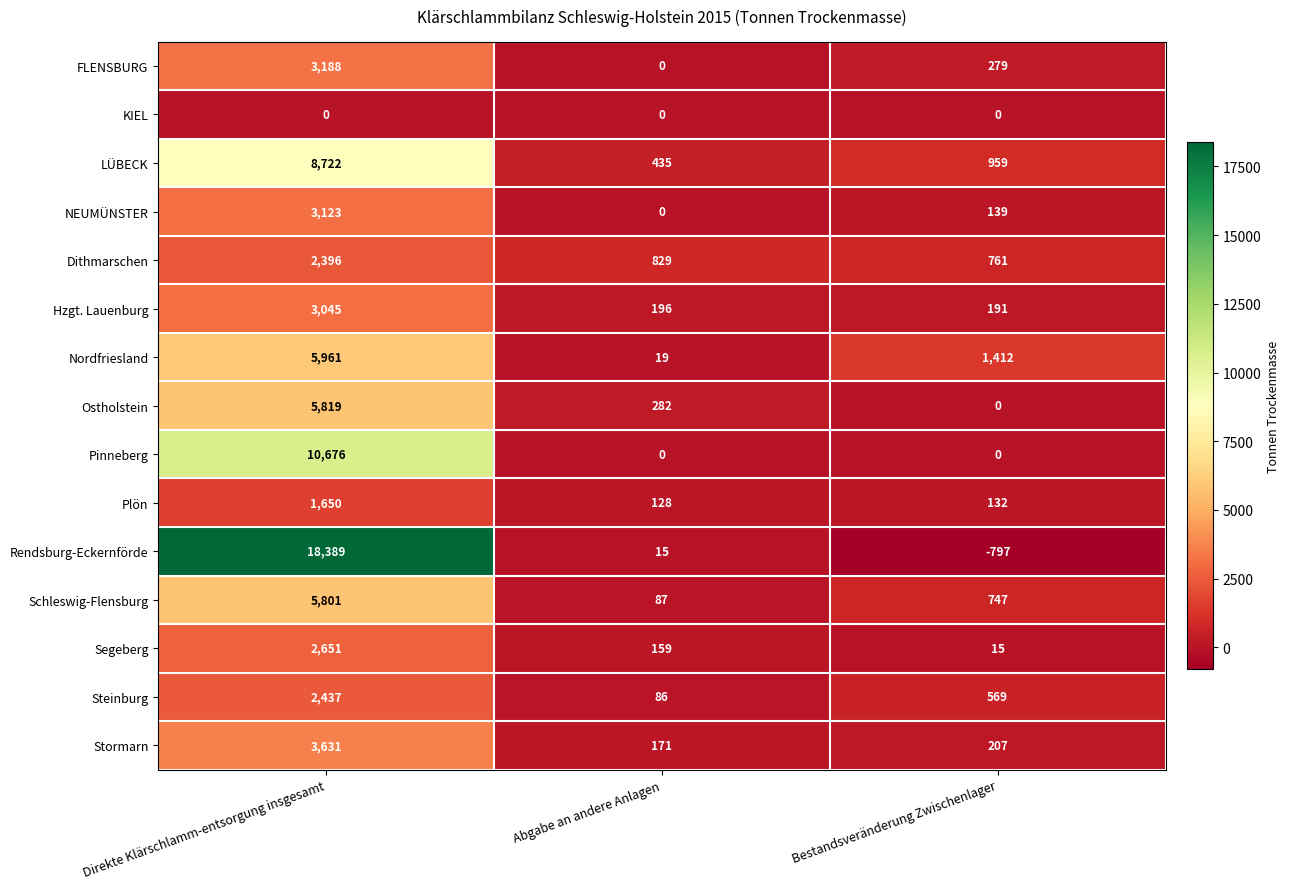

Is it true that FLENSBURG equals 496 at Bestandsveränderung Zwischenlager?

False